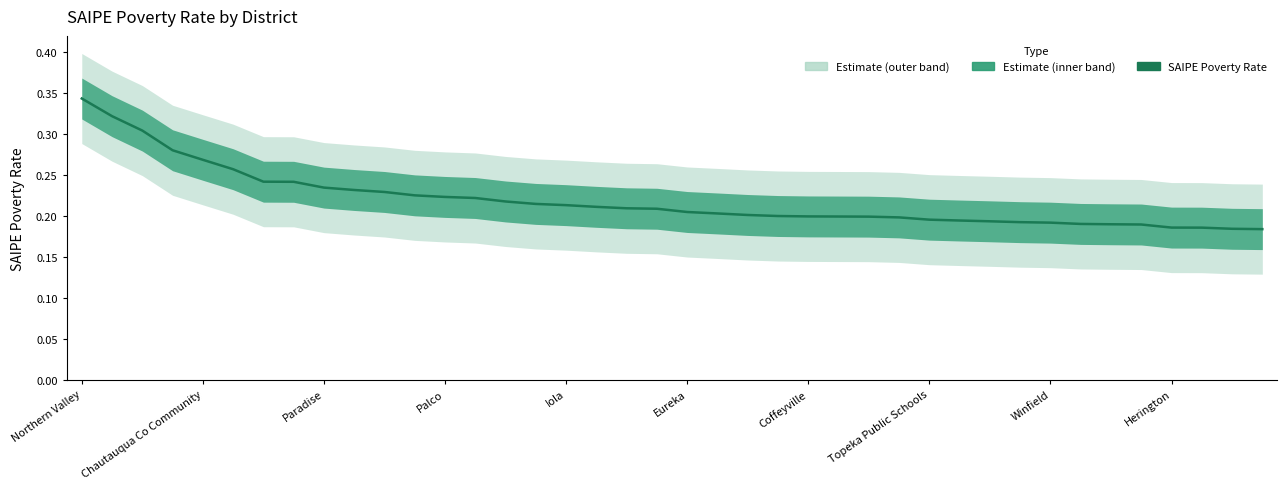

Rank the categories by value from lowest to highest.

39, 38, 37, 36, 35, 34, 33, 32, 31, 30, 29, 28, 27, 26, 25, 24, 23, 22, 21, 20, 19, 18, 17, 16, 15, 14, 13, 12, 11, 10, Herington, Winfield, Topeka Public Schools, Coffeyville, Eureka, Iola, Palco, Paradise, Chautauqua Co Community, Northern Valley